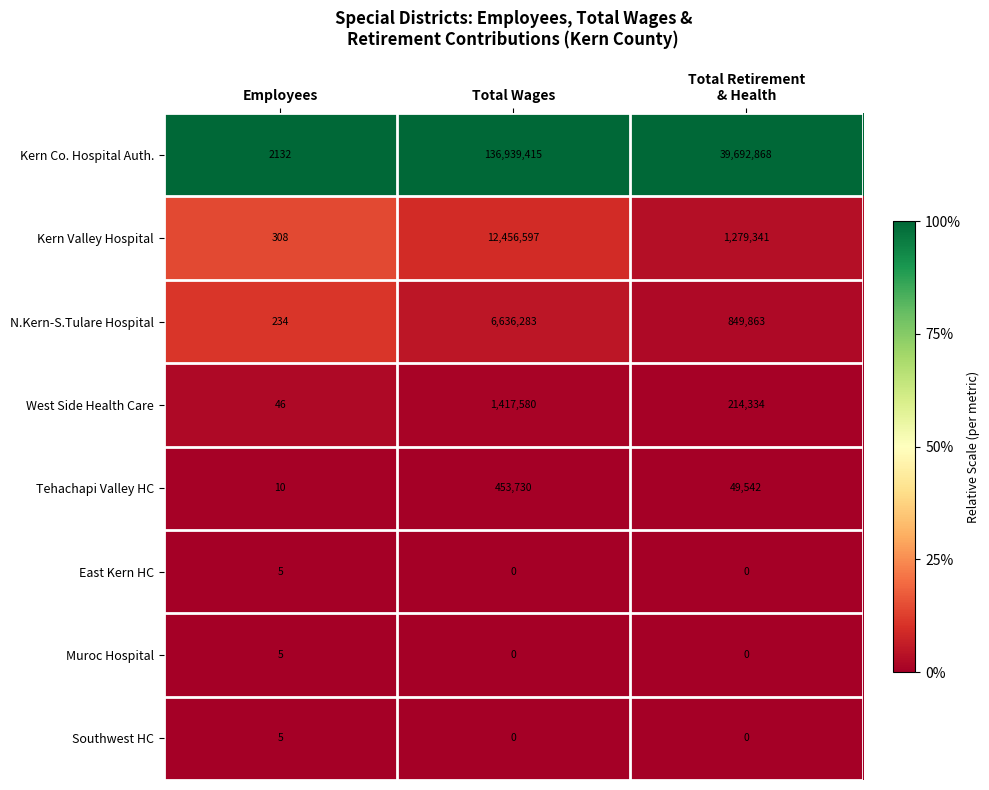

Between Total Wages and Total Retirement
& Health, which series saw the biggest shift?

Kern Co. Hospital Auth.